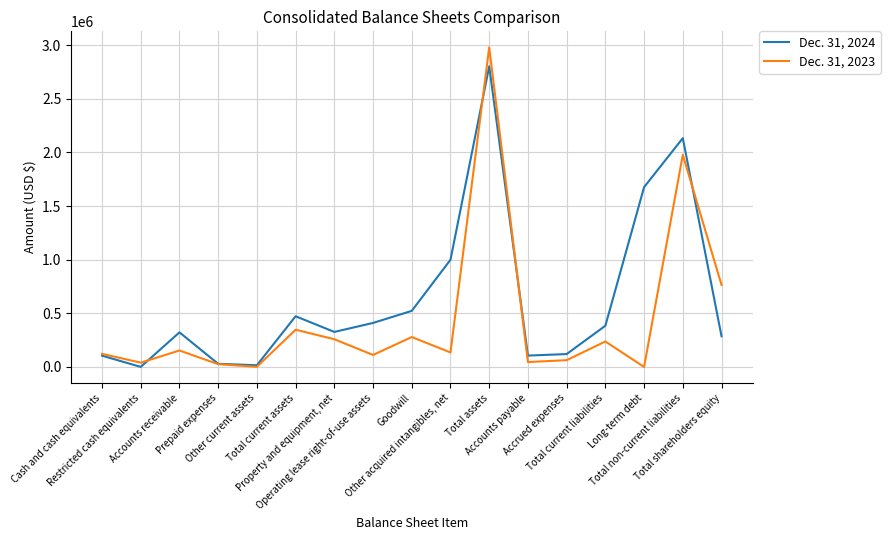

Rank the series by their maximum value, from highest to lowest.

Dec. 31, 2023, Dec. 31, 2024